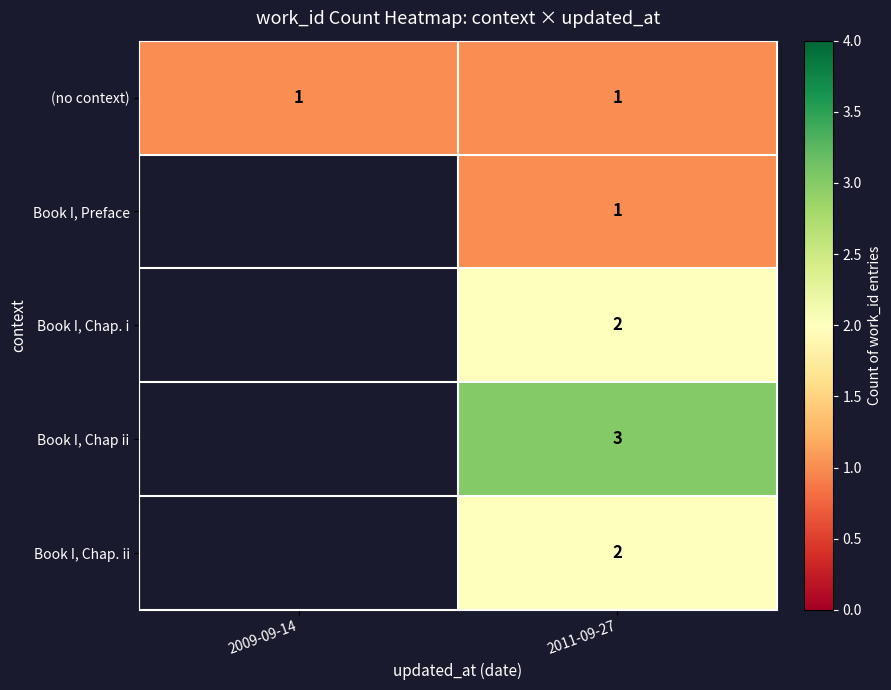

The value of Book I, Chap. i at 2011-09-27 is 2. True or false?

True